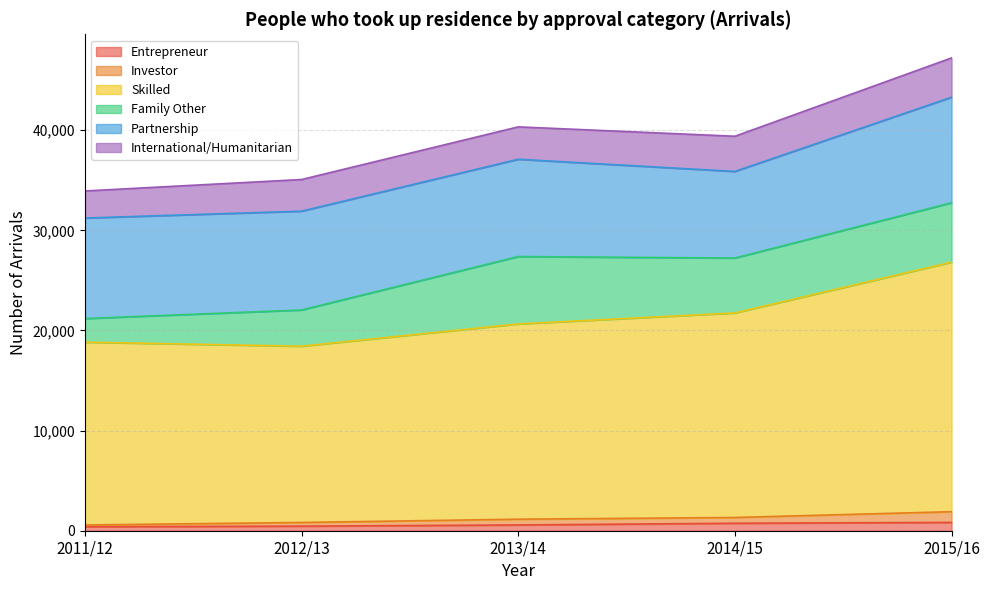

True or false: Investor and Skilled intersect in this chart.

False